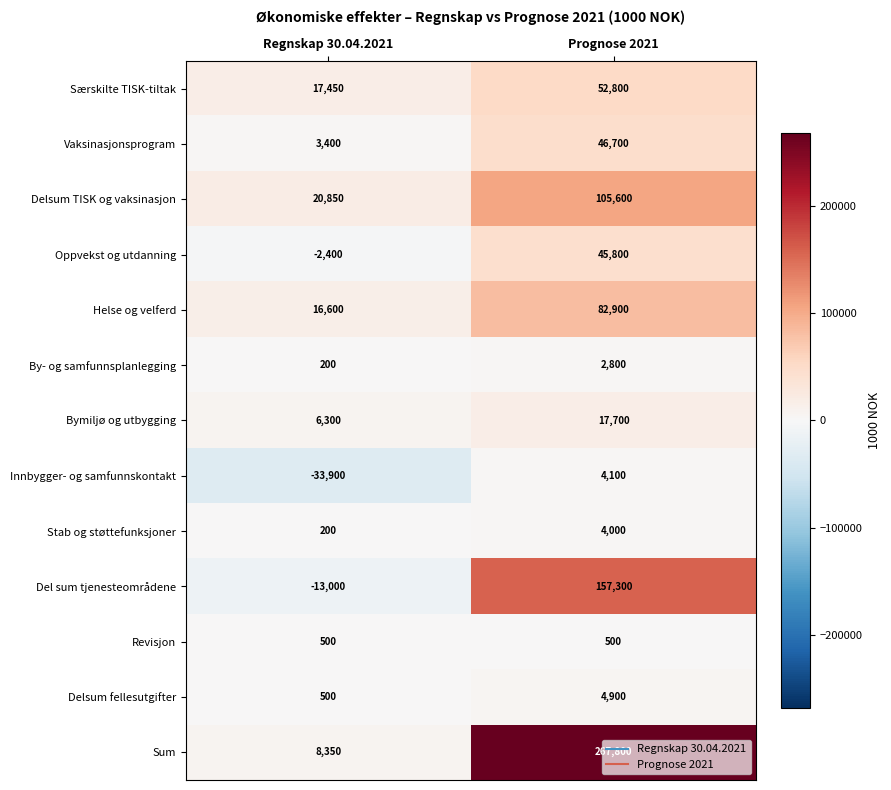

Rank the categories by Stab og støttefunksjoner value from lowest to highest.

Regnskap 30.04.2021, Prognose 2021